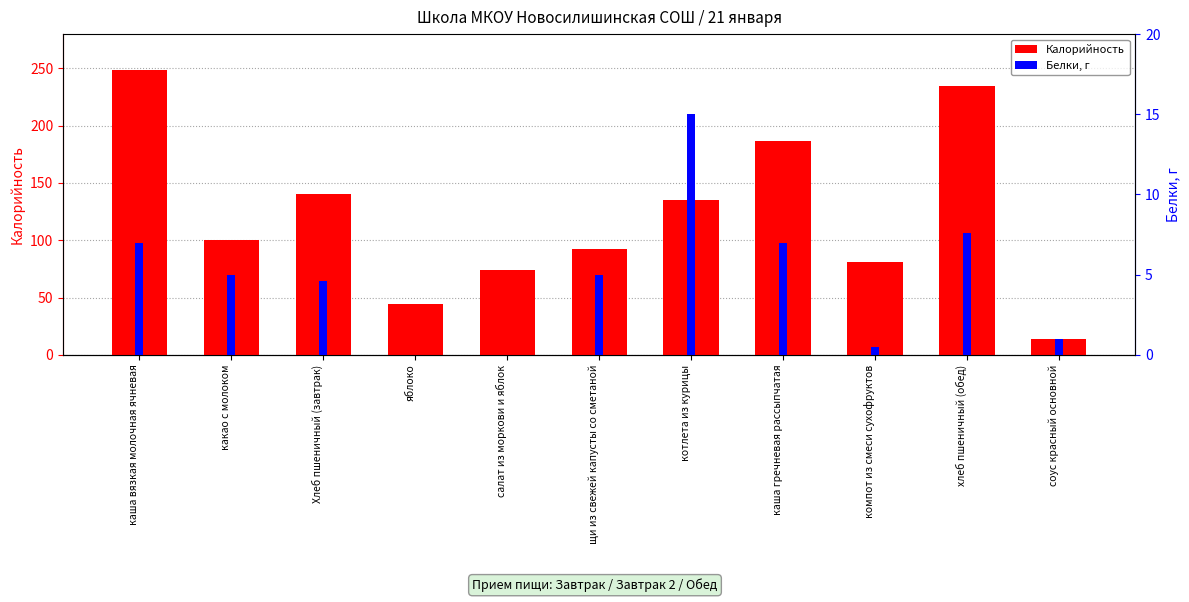

Read the Калорийность value at щи из свежей капусты со сметаной.

92.0